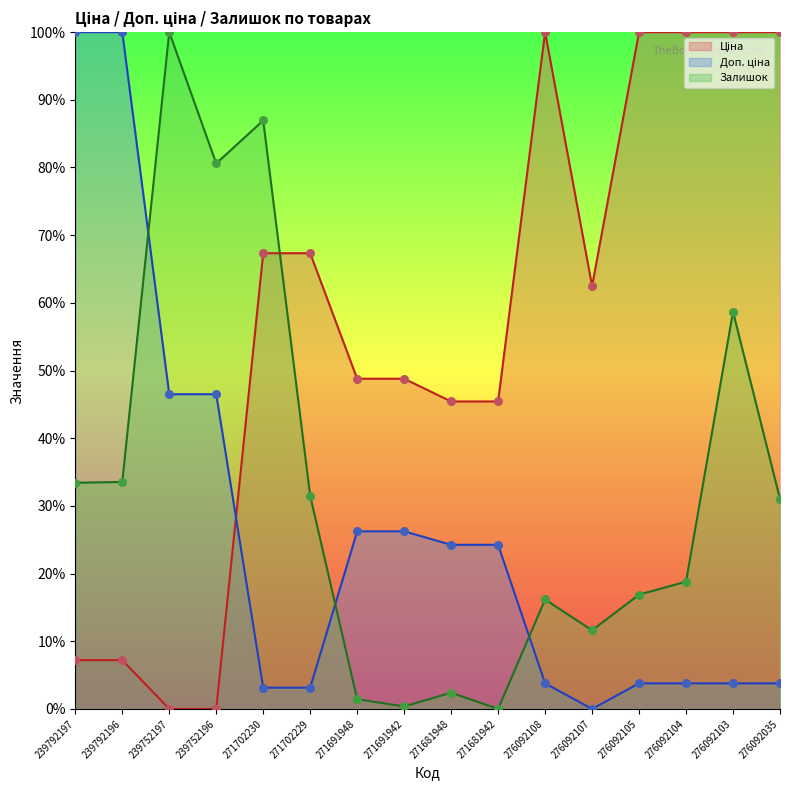

What is the total value across all series at 276092103?

162.5